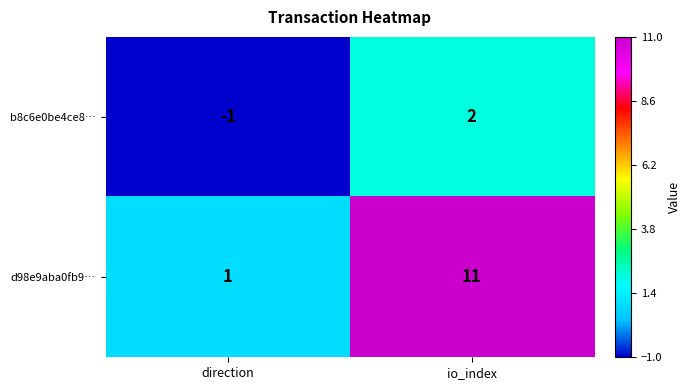

List the series in order of their peak value, lowest first.

b8c6e0be4ce8…, d98e9aba0fb9…